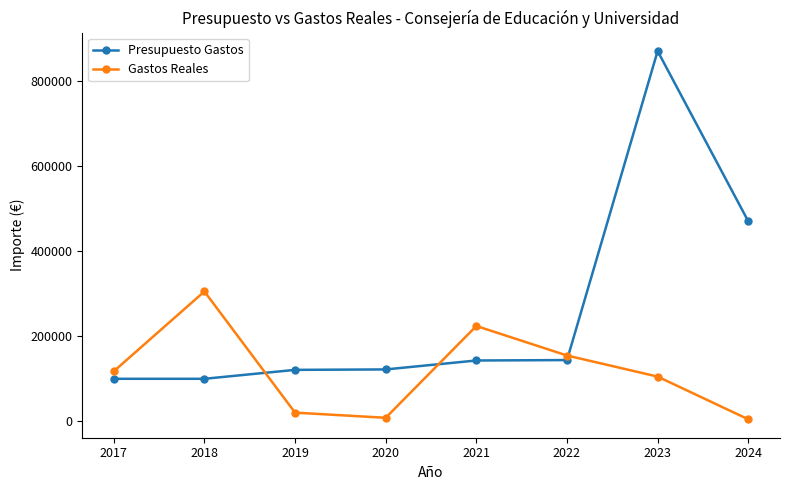

Which series has the widest spread of values?

Presupuesto Gastos